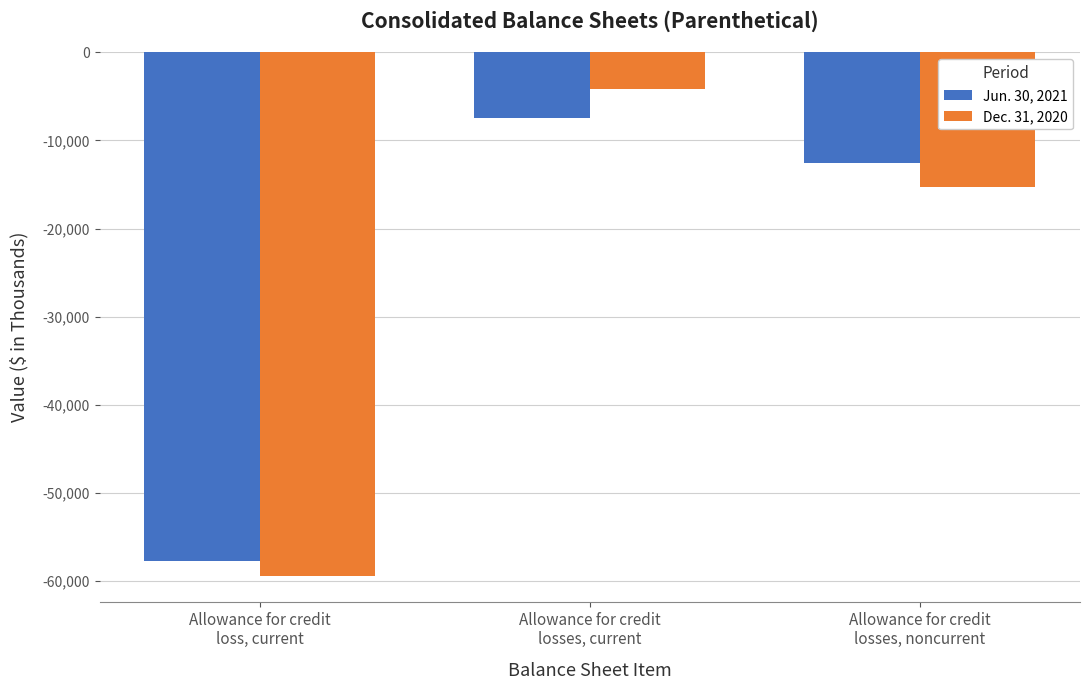

Which series has the largest range (max minus min)?

Dec. 31, 2020